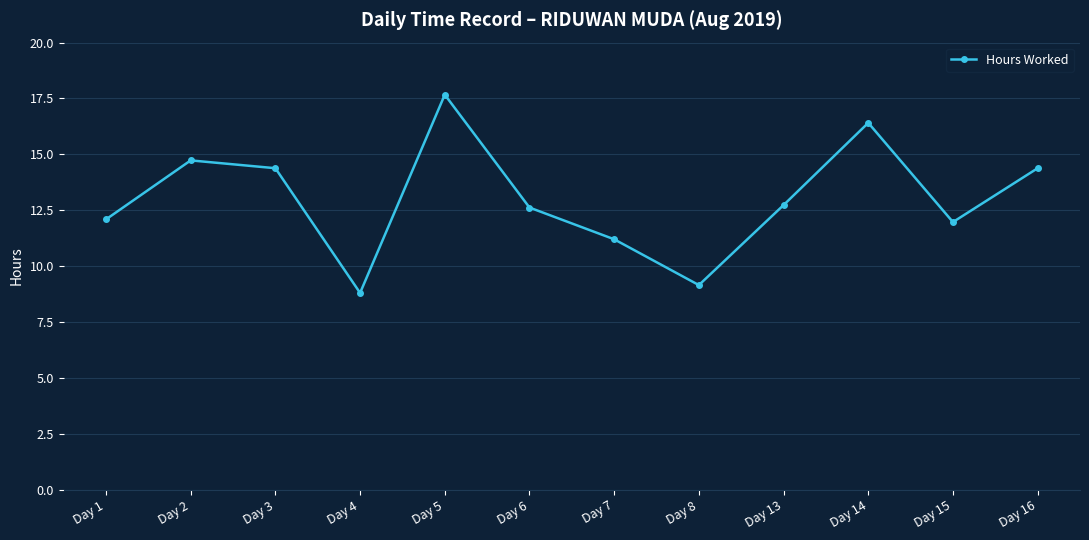

What is the value of the 9th point from the left?

12.7